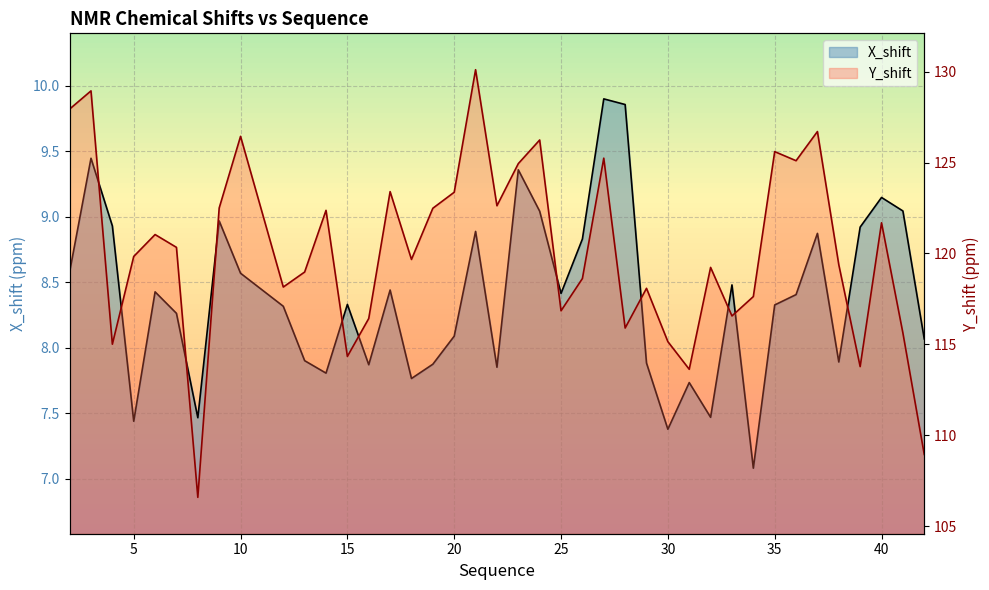

Which has a higher value, 41 or 19?

41